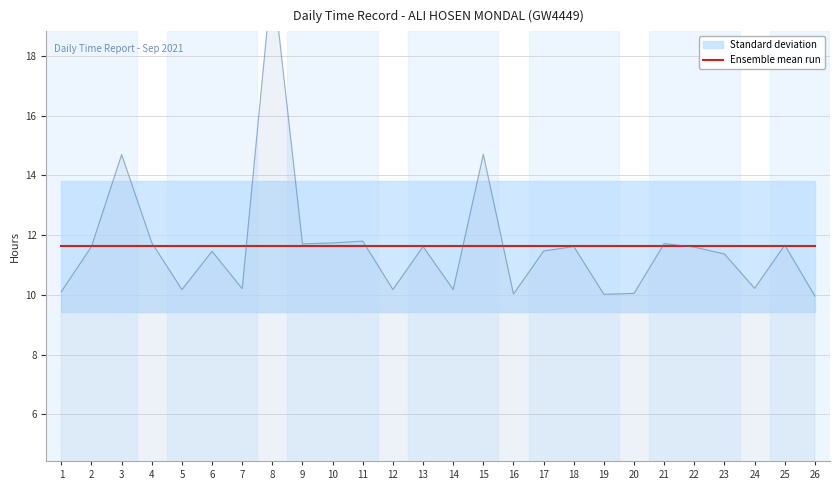

Reading left to right, what are all the values shown in this chart?

10.1	11.6	14.7	11.8	10.2	11.5	10.2	20.7	11.7	11.7	11.8	10.2	11.6	10.2	14.7	10.0	11.5	11.6	10.0	10.1	11.7	11.6	11.4	10.2	11.7	10.0